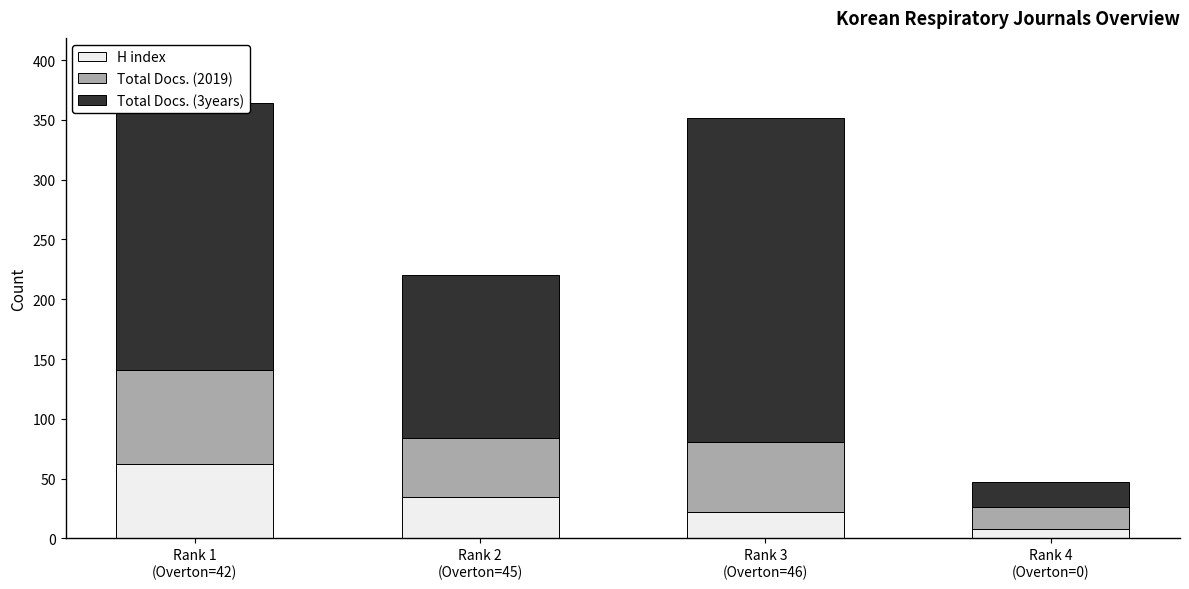

What is the average value of the H index series?

32